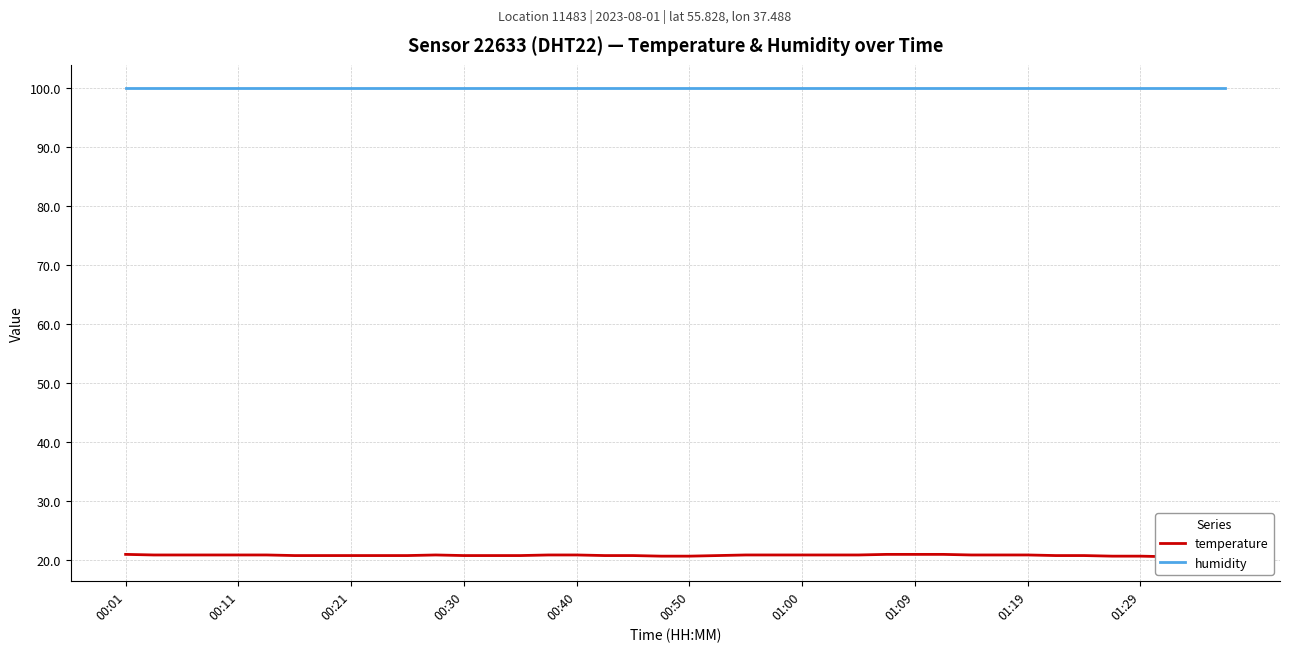

True or false: humidity has a value of 99.9 at 39.

True